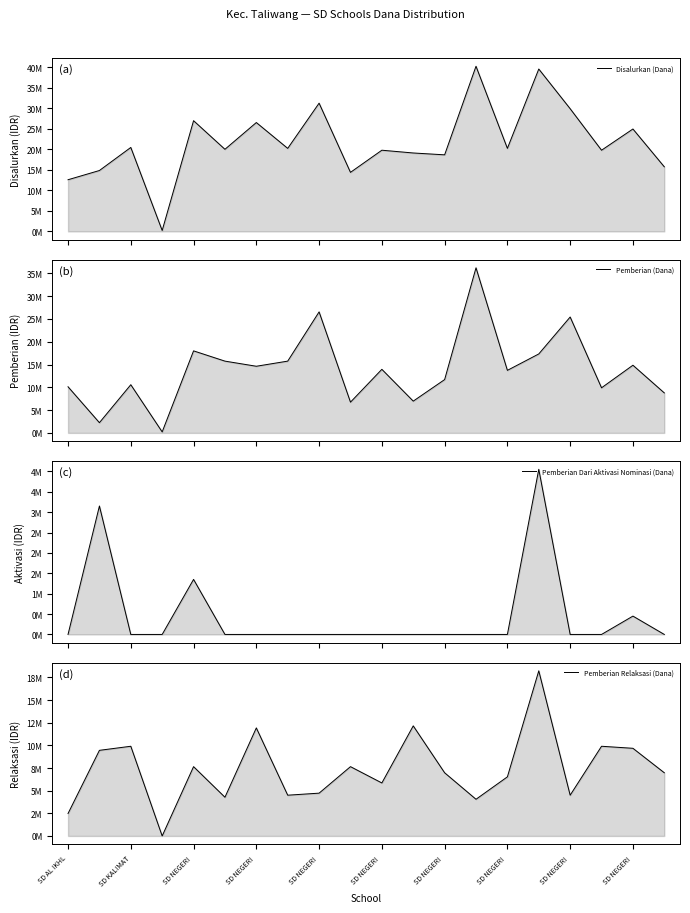

Which category has the highest value across all series?

13